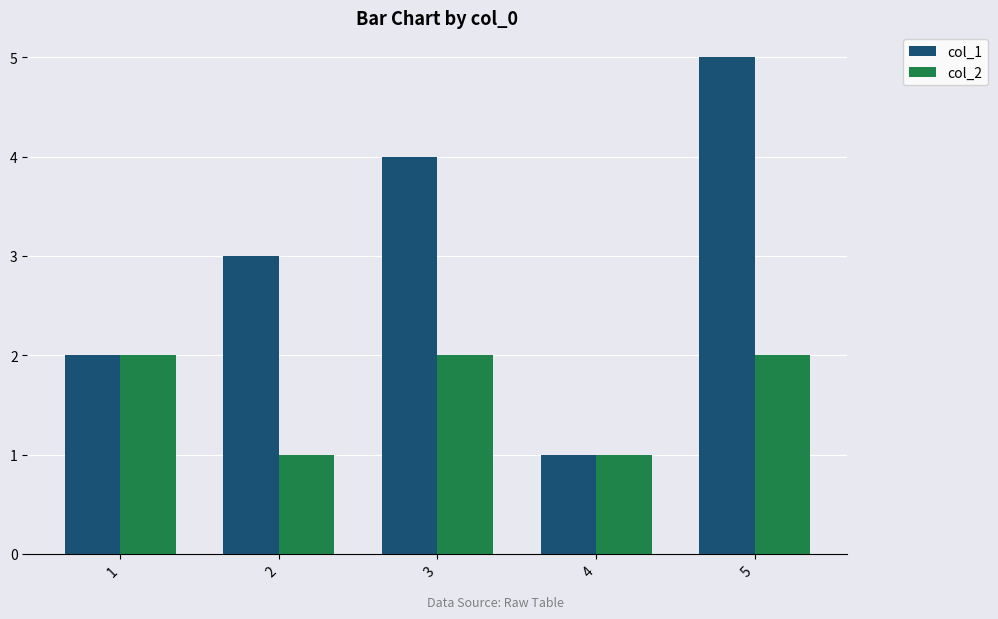

Is the value of col_2 at 3 greater than the value of col_1 at 2?

No